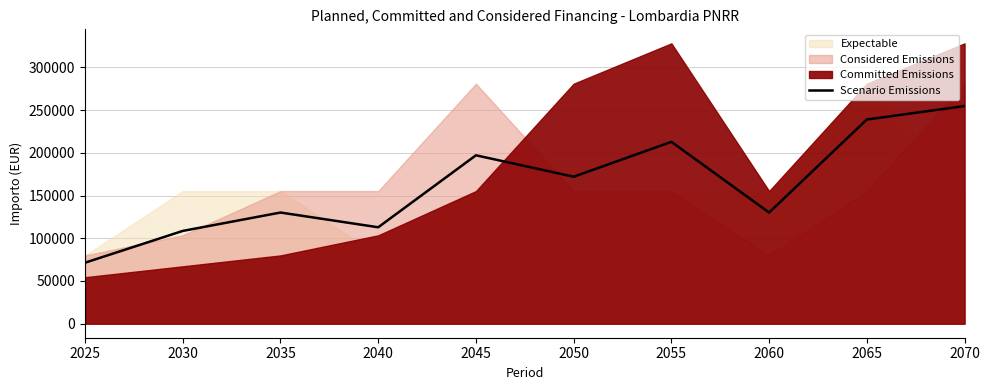

Reading left to right, extract all data points from this chart.

2025=71418.7	2030=108615.0	2035=130130.0	2040=112866.7	2045=197133.3	2050=172029.3	2055=212876.0	2060=130130.0	2065=239032.7	2070=254775.3